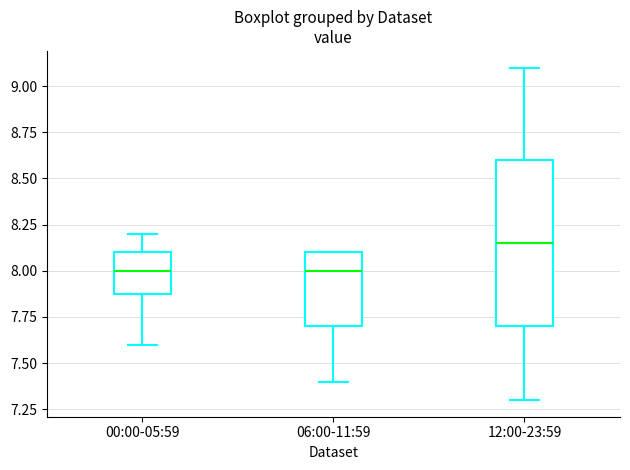

Comparing the boxes themselves (not the whiskers), which one is the tallest?

12:00-23:59